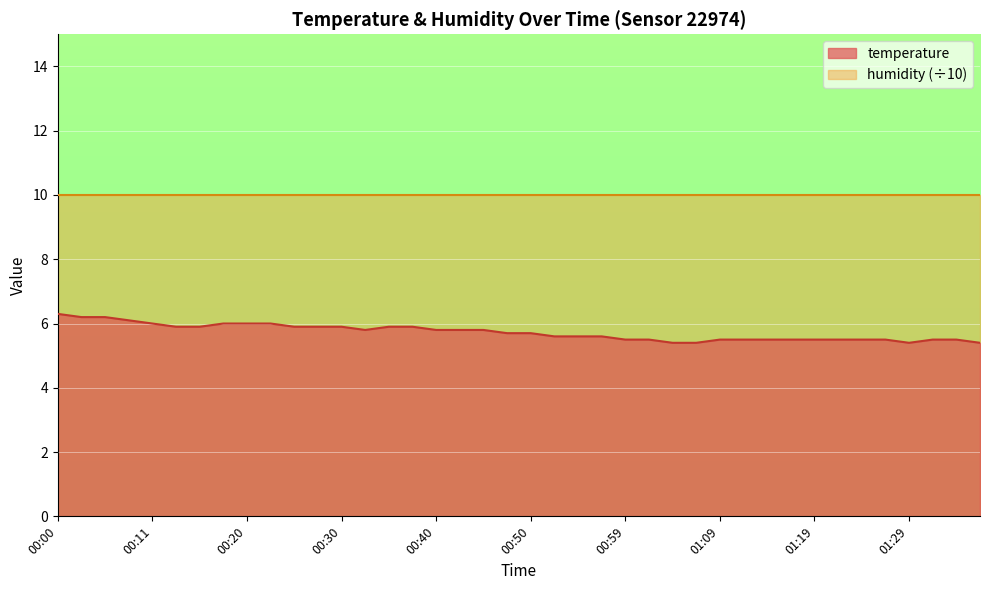

What is the change in value from 00:33 to 00:38?

+0.1